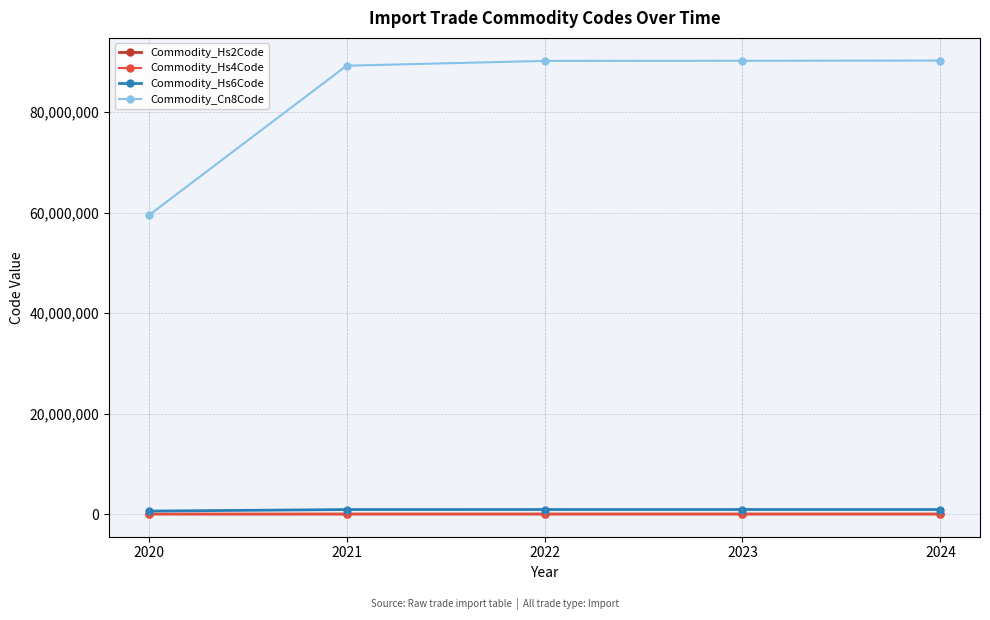

At how many categories does at least one series exceed 44319082?

5